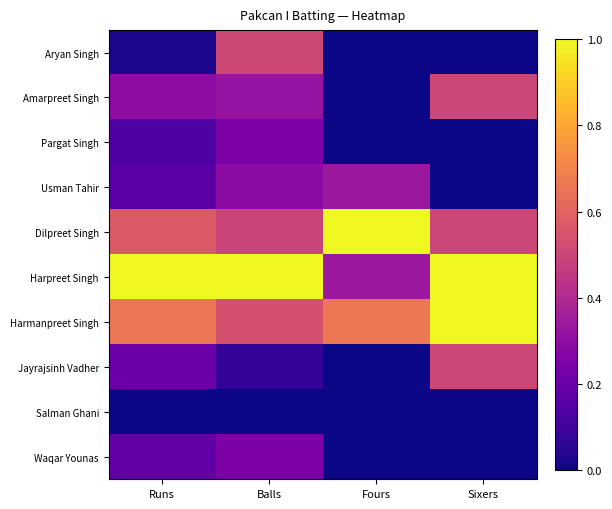

Count the number of data series in this chart.

10